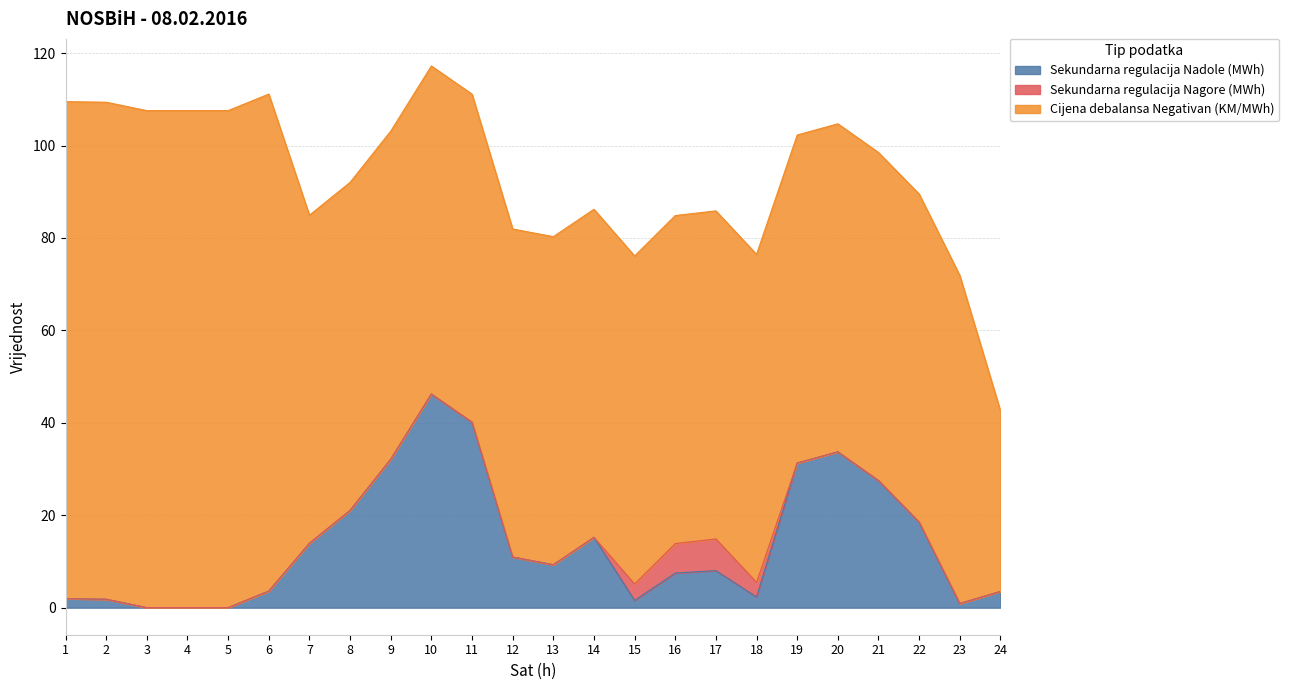

What is the spread (max minus min) of values at 5?

107.6